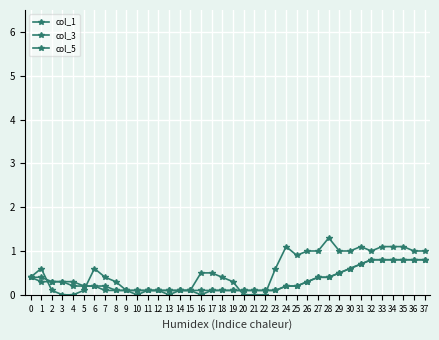

List the series in order of their peak value, highest first.

col_5, col_1, col_3